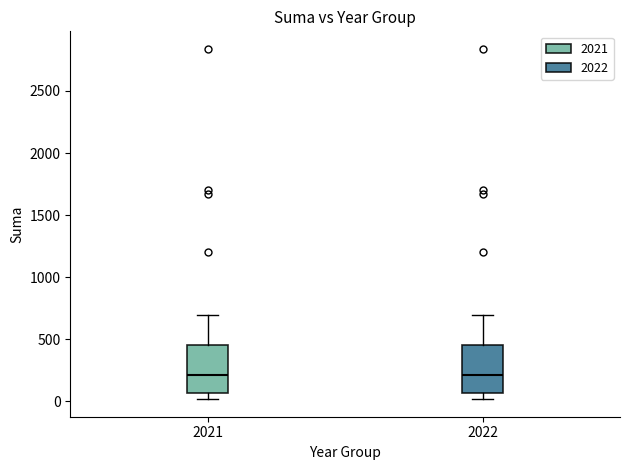

Where does the upper whisker of the box at x = 2022 end on the y-axis? The values are not printed on the chart, so give them approximately, as read against the axis.

700